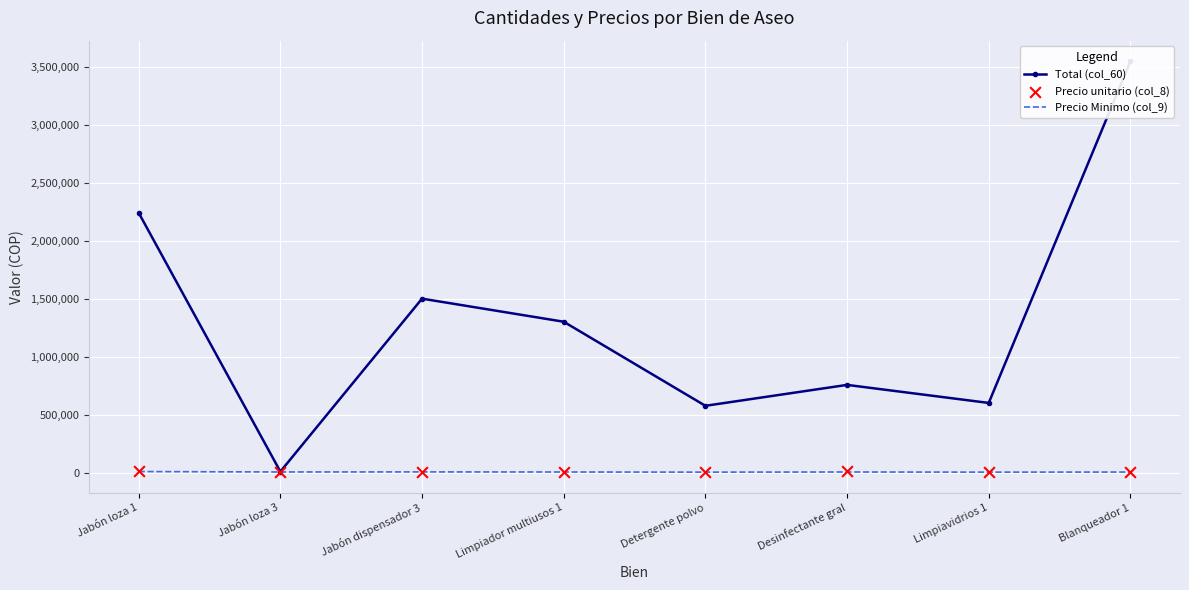

Is the value of Total (col_60) at Jabón loza 3 greater than the value of Precio Minimo (col_9) at Desinfectante gral?

Yes